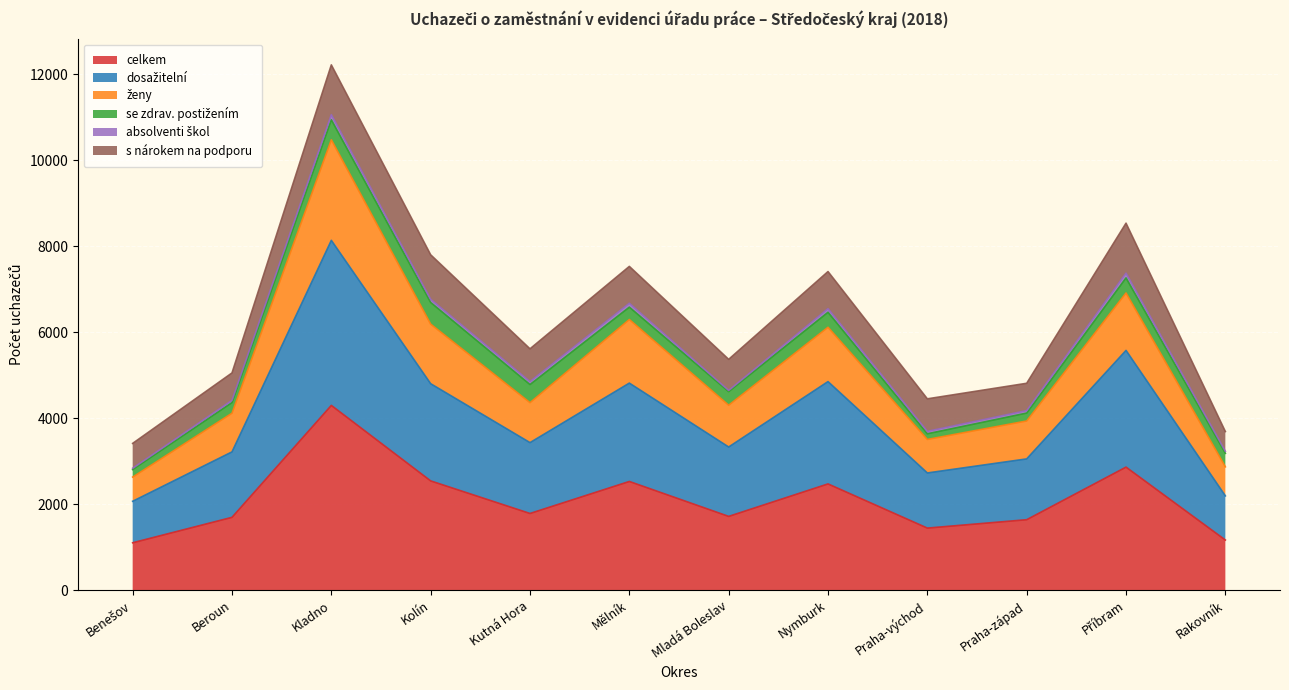

At which category is the sum across all series the highest?

Kladno